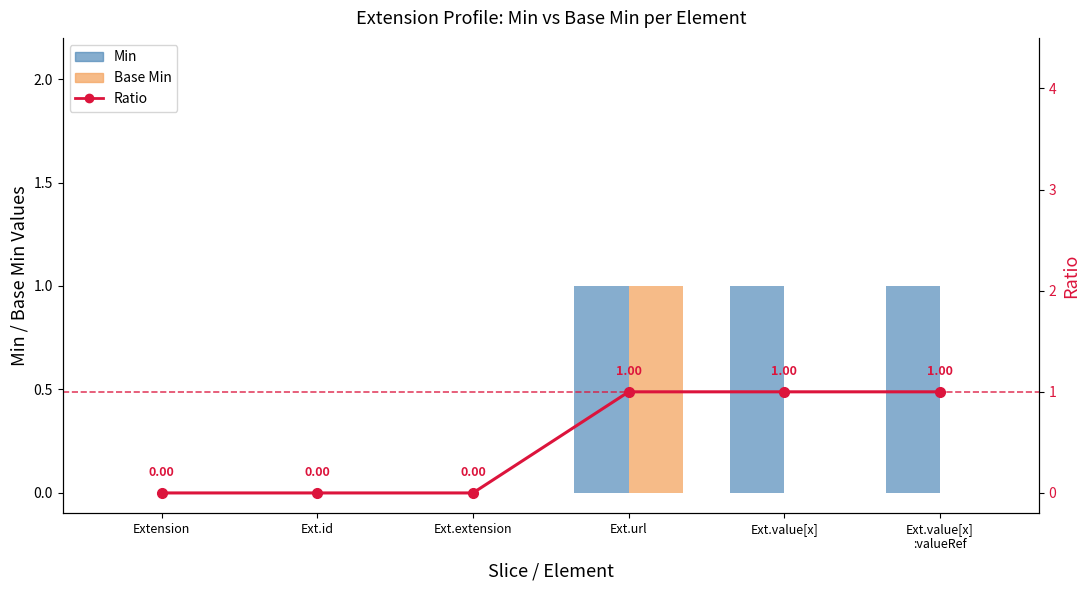

Between Ext.extension and Ext.id, which is larger?

Ext.extension